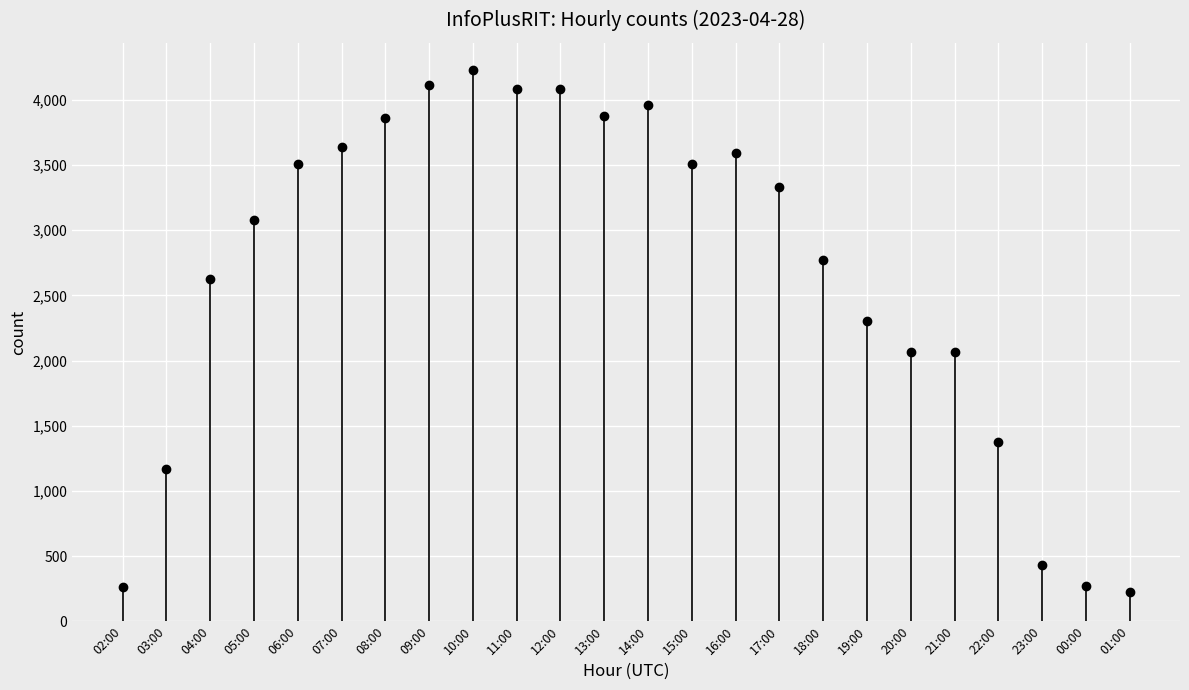

How many distinct data groups are displayed?

1